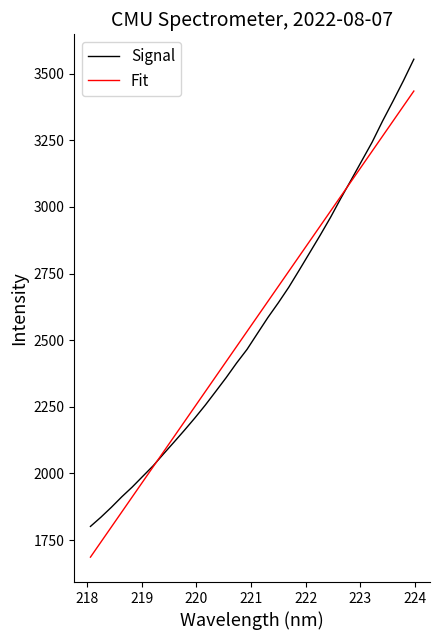

What is the minimum value shown in the chart?

1685.9